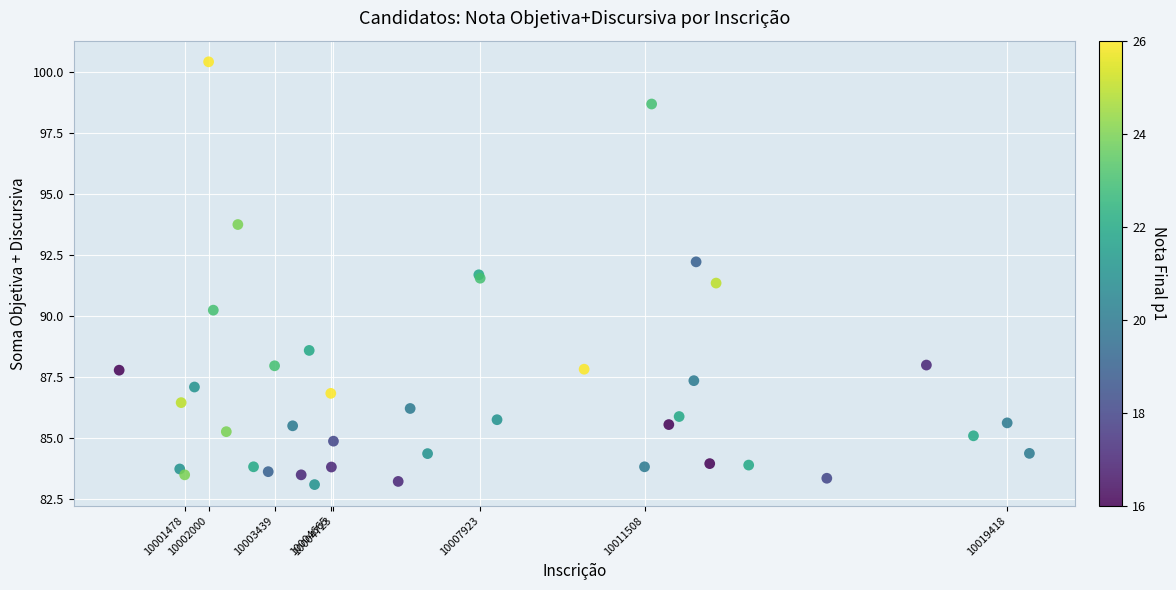

What Y value in the scatter plot is closest to 91?

91.3